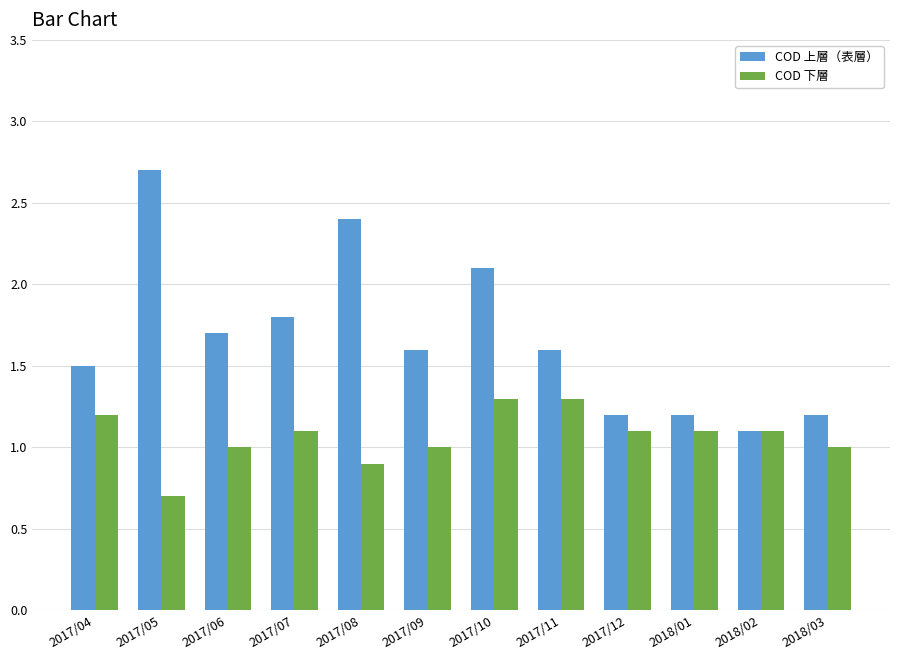

What is the difference between the maximum and minimum values in the COD 下層 series?

0.6